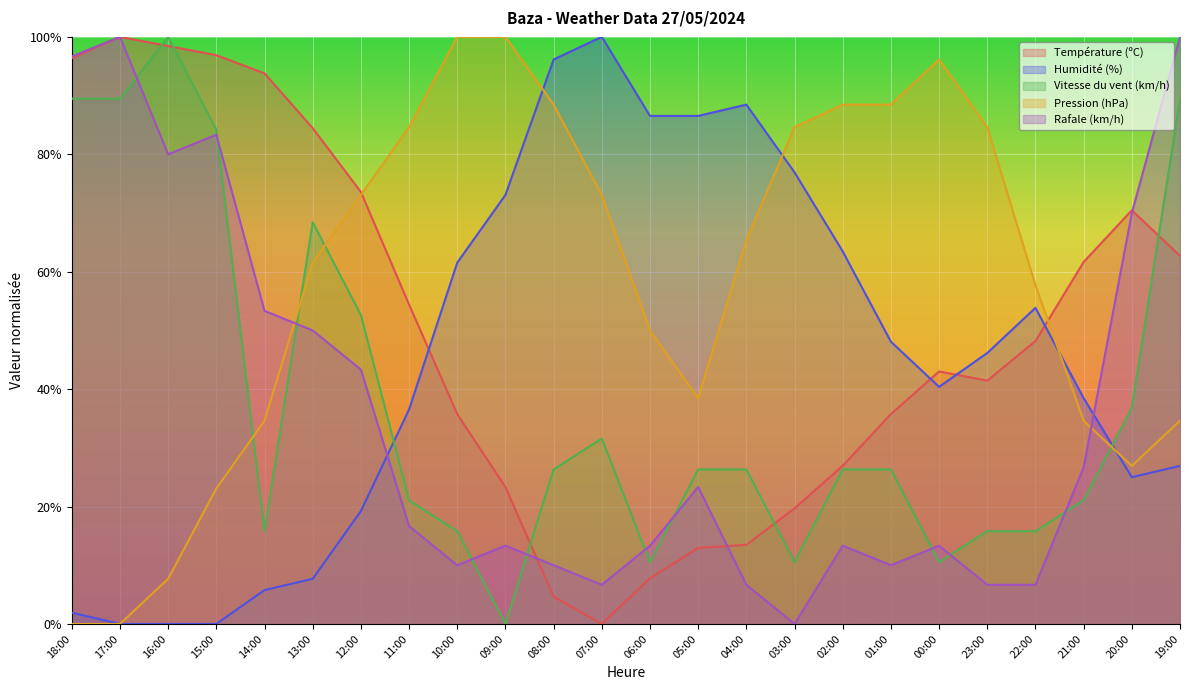

True or false: Humidité (%) has more than 0 points higher than both neighbors.

True